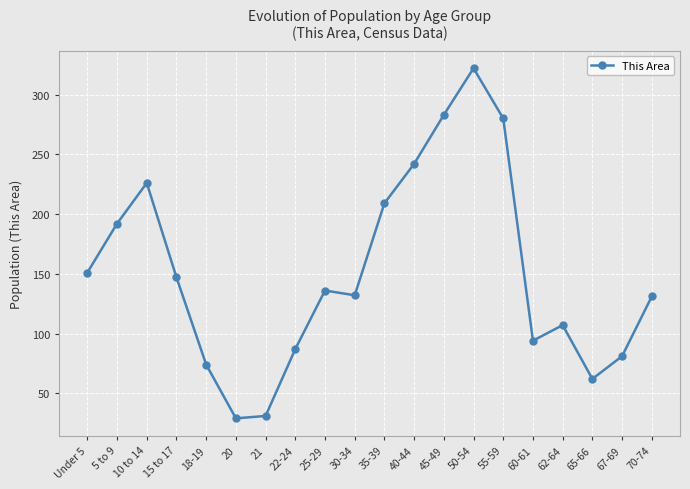

What is the smallest value displayed?

29